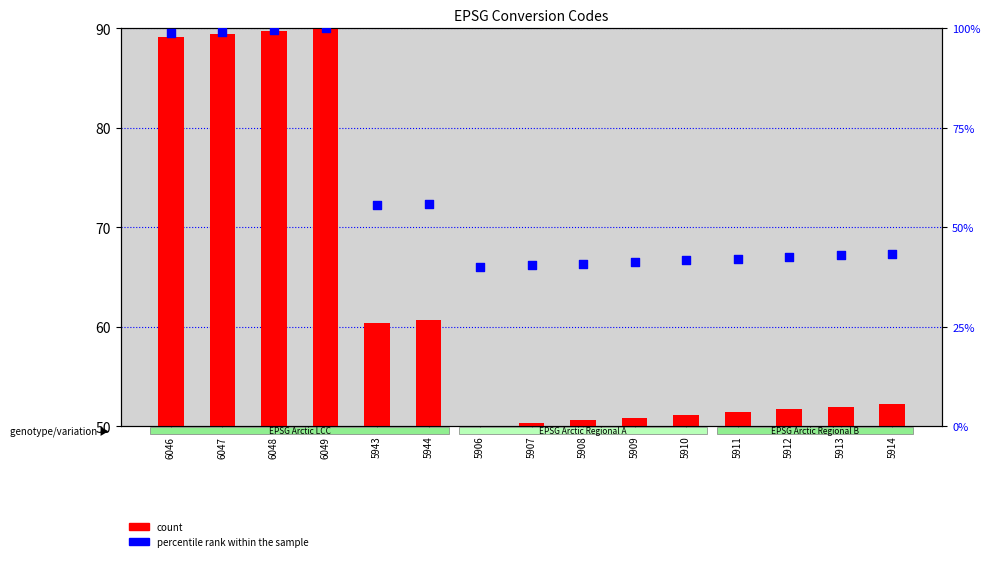

At how many categories does at least one series exceed 72?

4